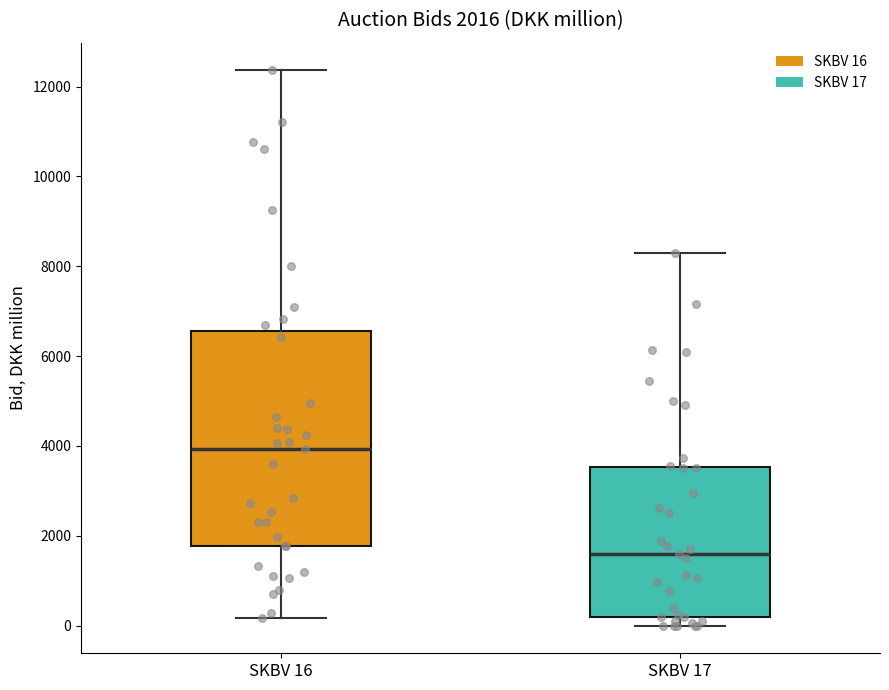

Which box is the tallest, from its lower edge to its upper edge?

SKBV 16